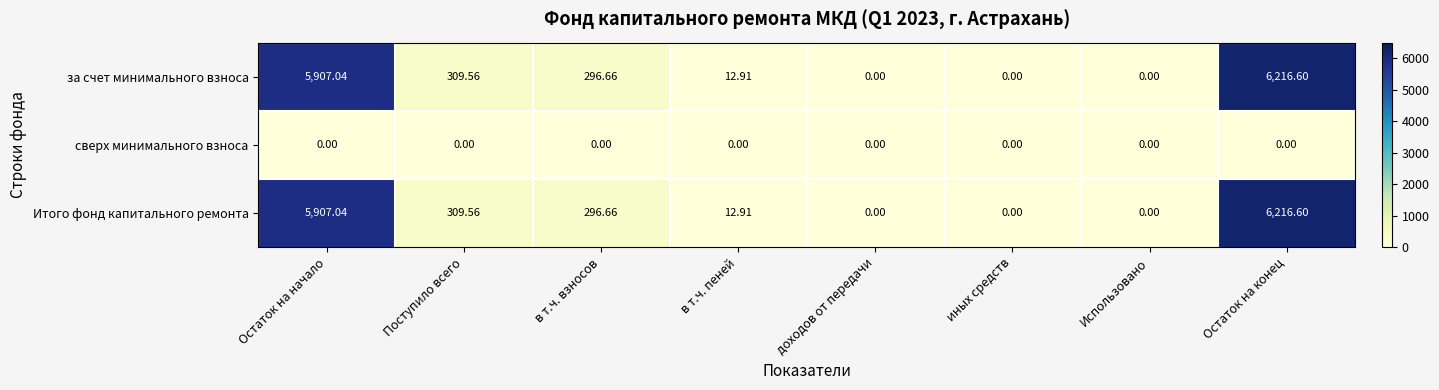

How many distinct data groups are displayed?

3